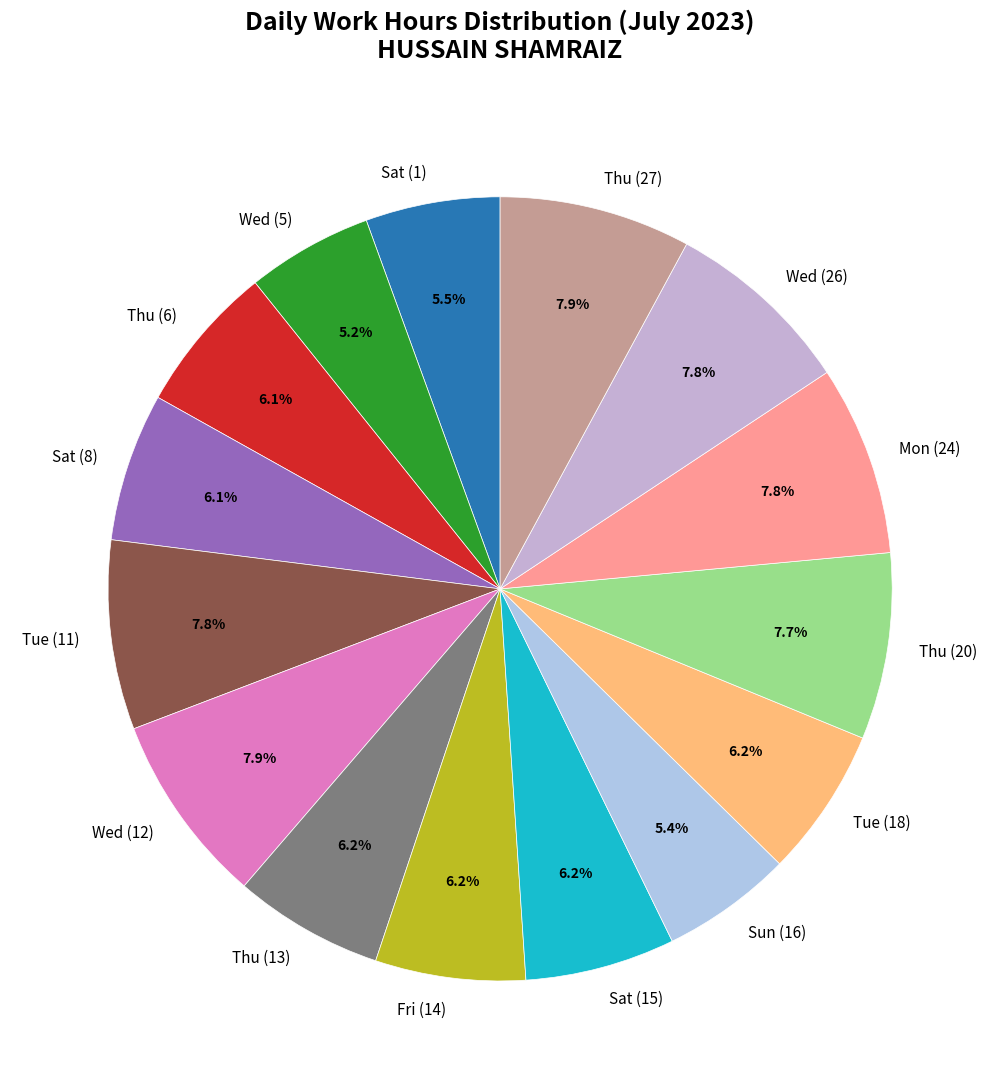

Is there any slice that represents more than half of the pie?

No